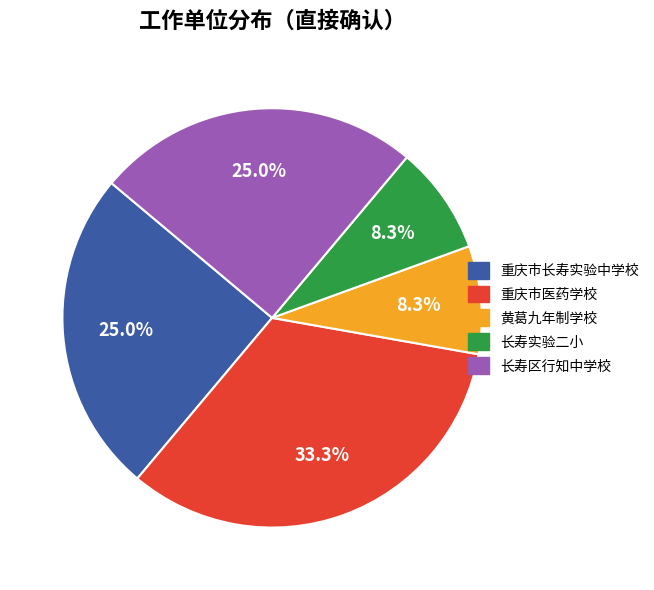

Do 长寿区行知中学校 and 黄葛九年制学校 together represent more than half of the pie?

No